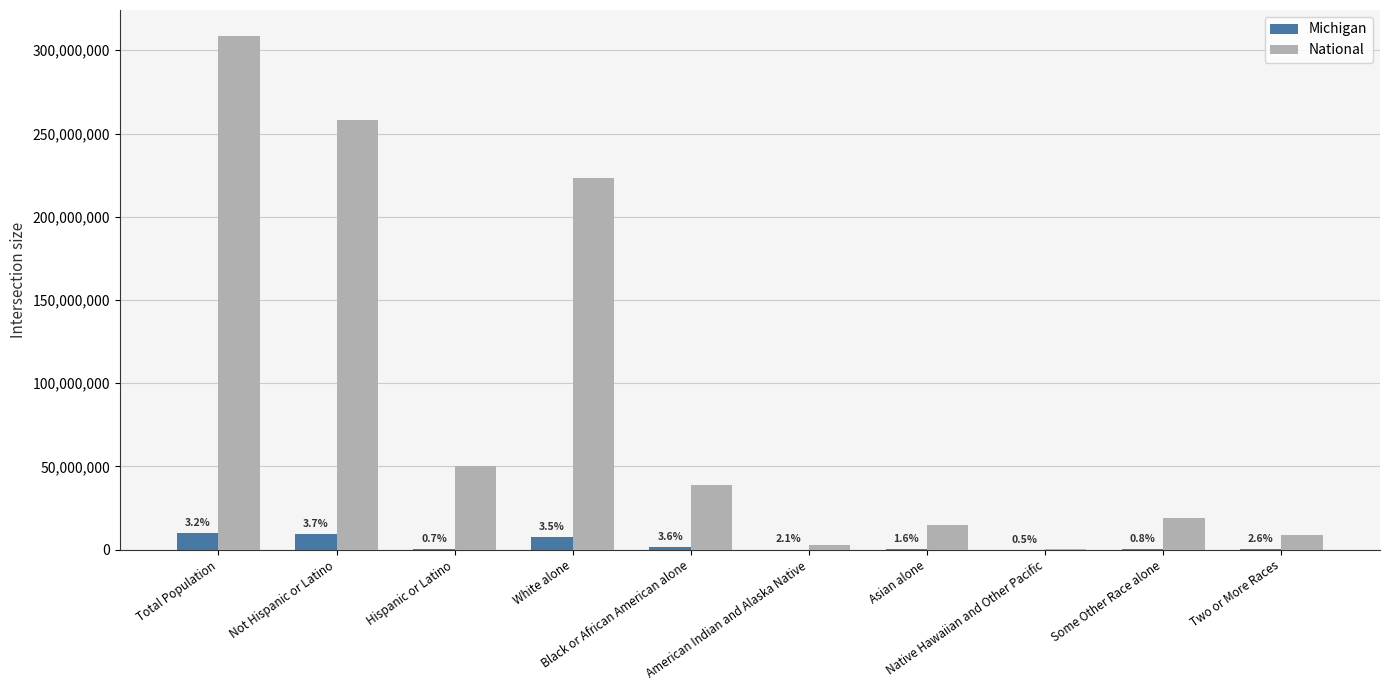

At which category is the sum across all series the highest?

Total Population